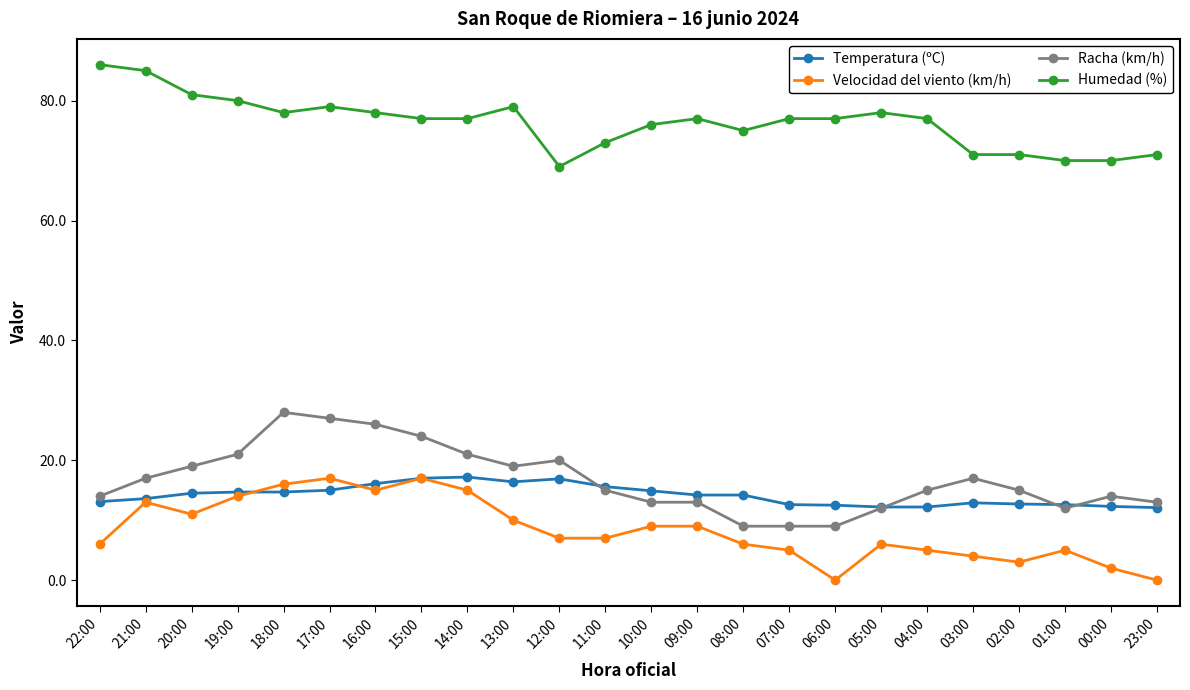

At how many categories does at least one series exceed 9?

24